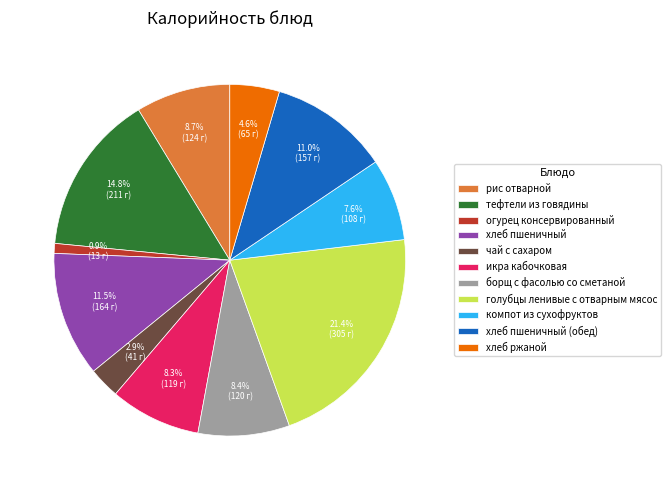

Which slice is the smallest?

огурец консервированный